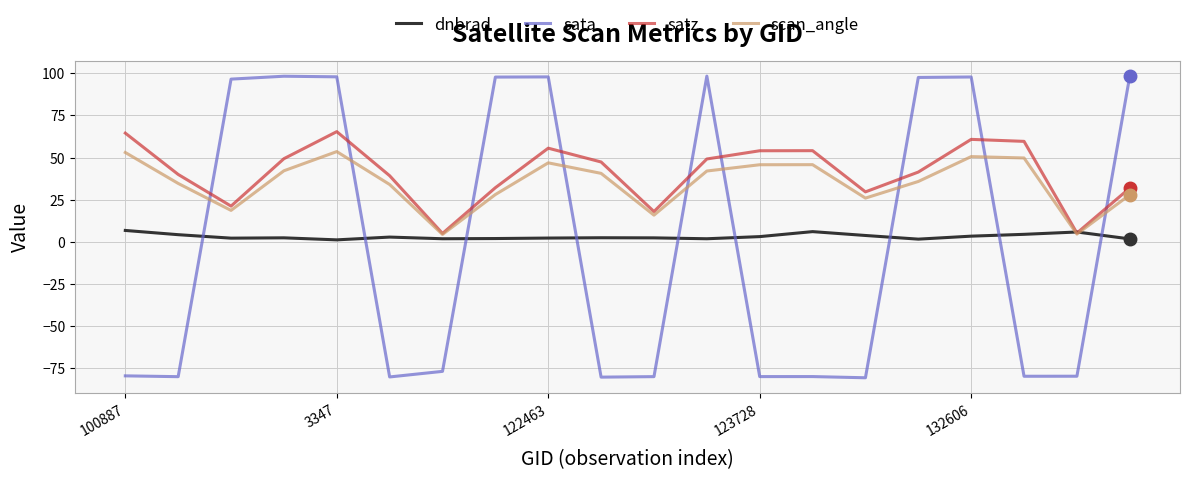

What is the smallest value displayed?

-80.5